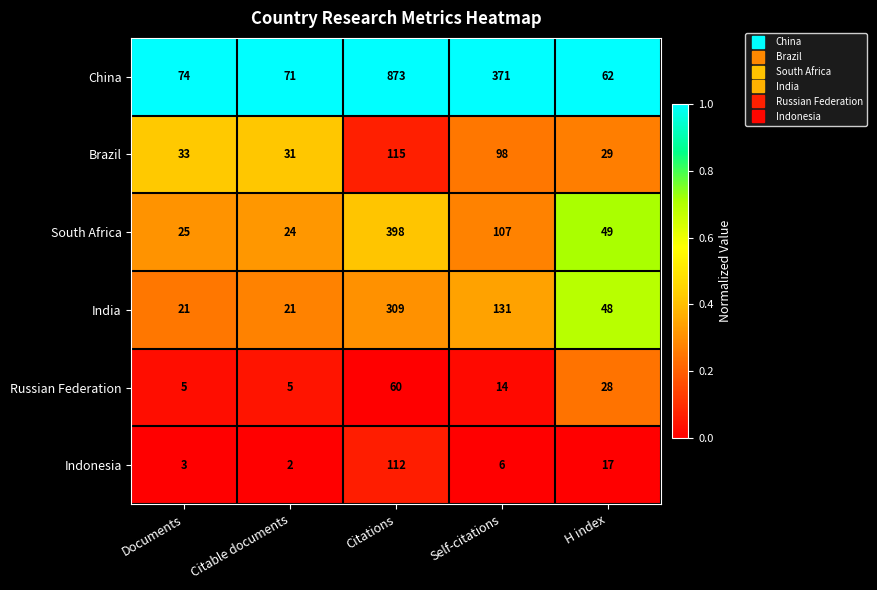

Where does the Indonesia series first go above 6?

Citations